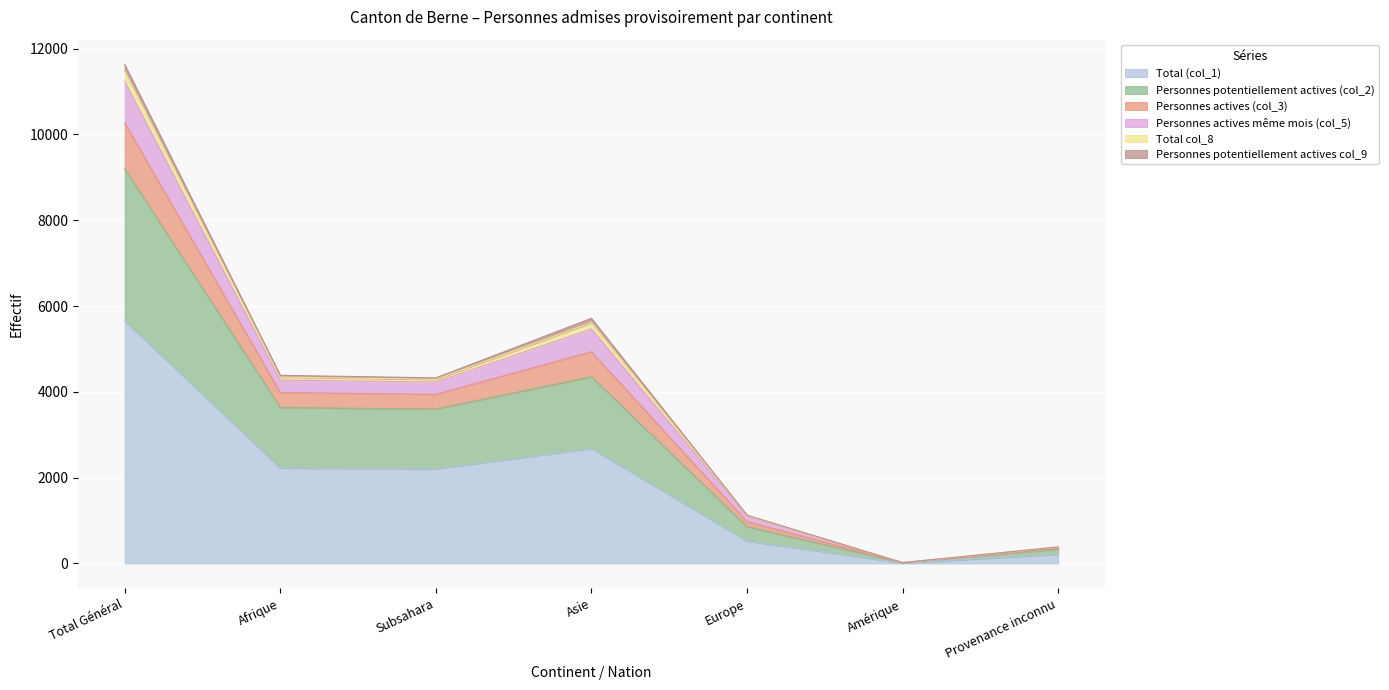

What is the label of the 1st point from the right?

Provenance inconnu